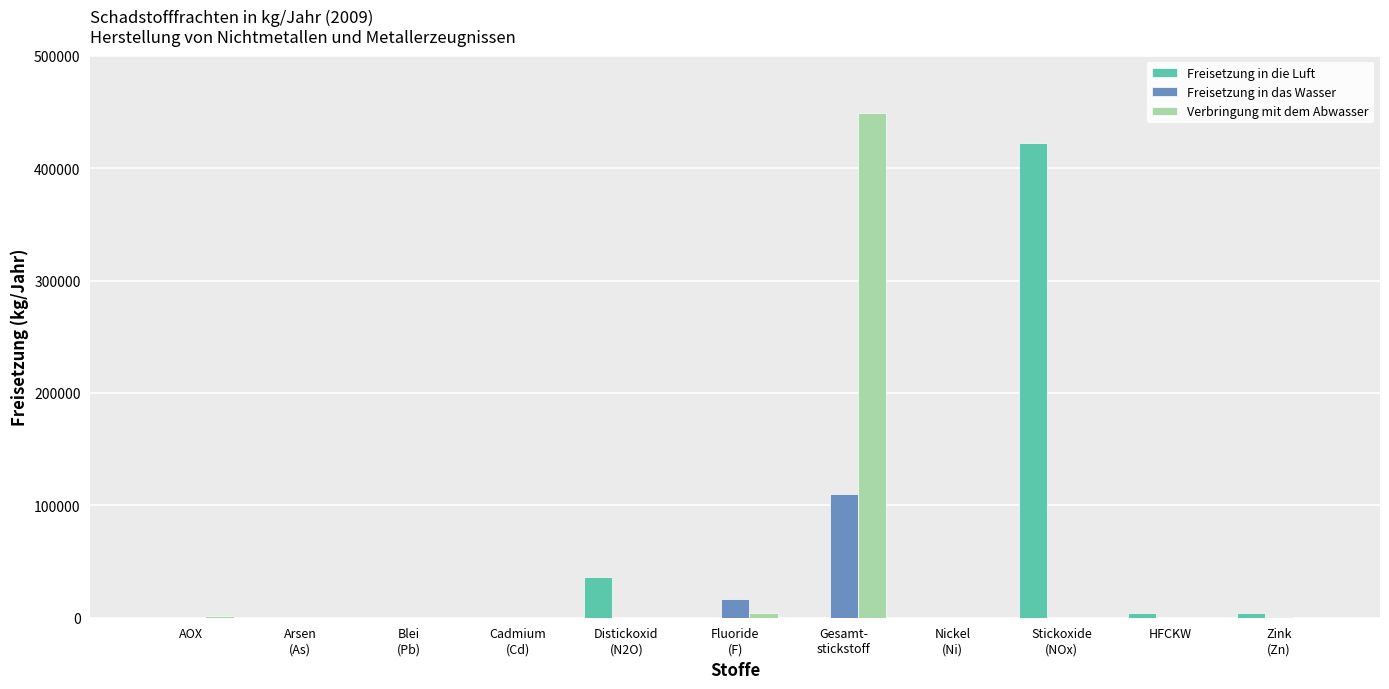

The value of Freisetzung in die Luft at AOX is 0. True or false?

True